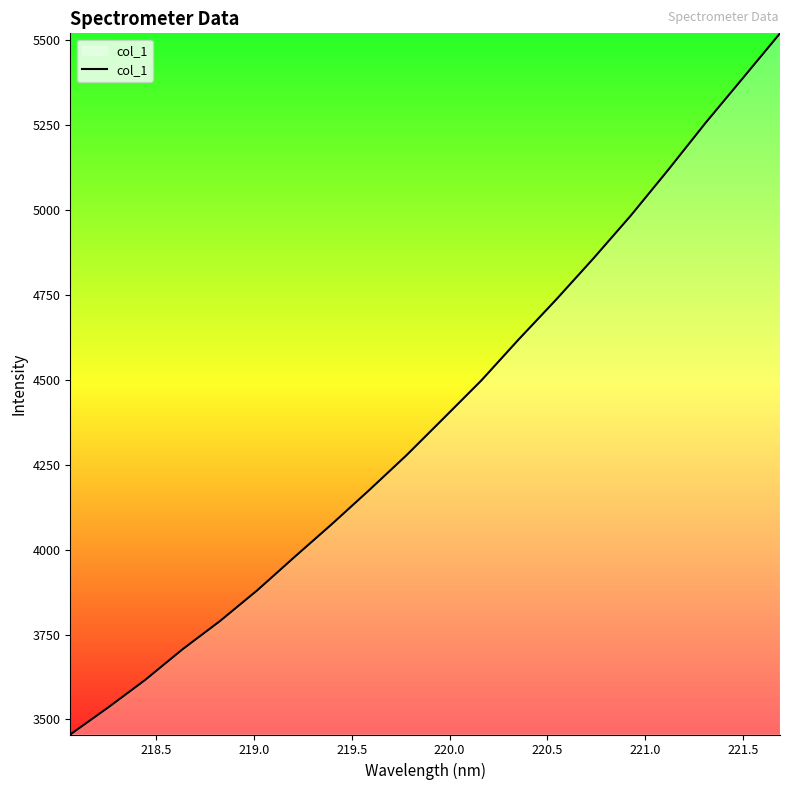

What is the maximum value shown in the chart?

5520.5